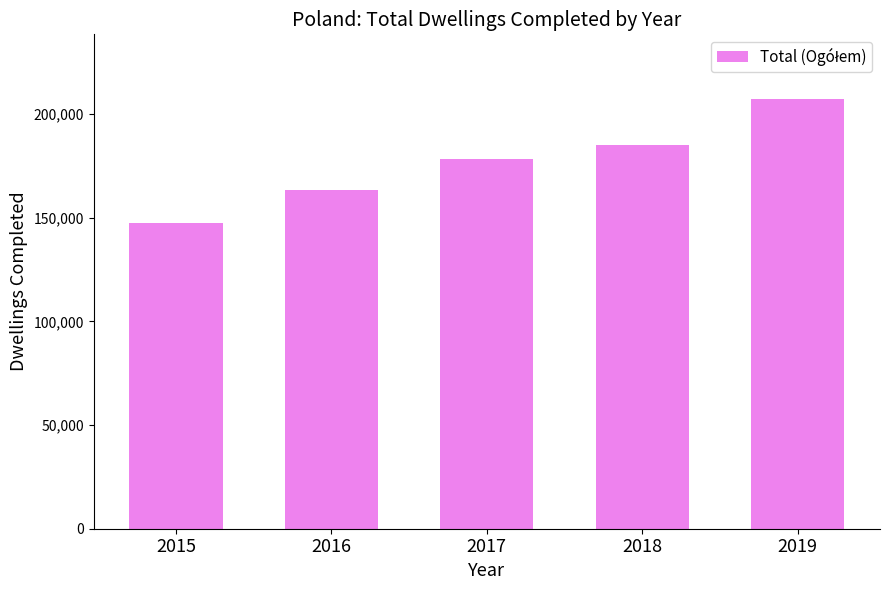

Reading right to left, what are all the values shown in this chart?

2019=207425	2018=185063	2017=178342	2016=163325	2015=147711